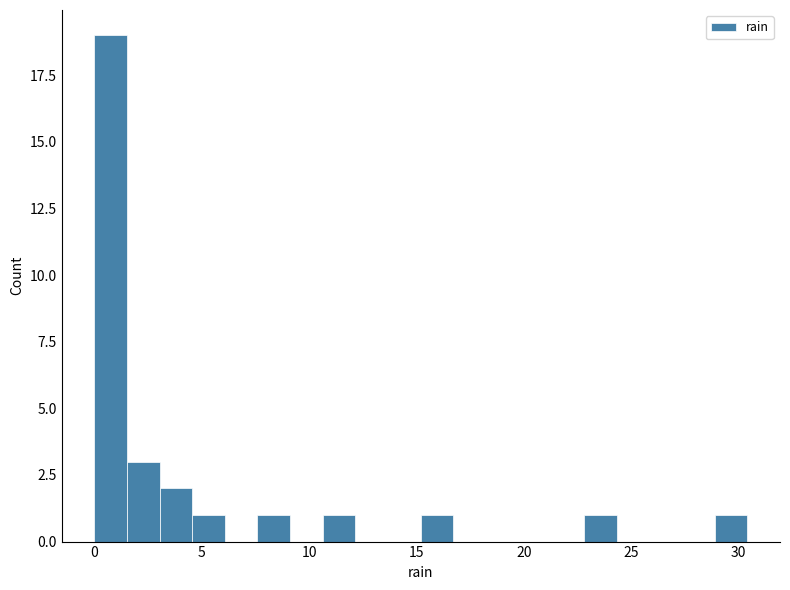

Around what value on the x-axis is the tallest bar? Give the approximate position of its centre, as read against the axis.

1.0